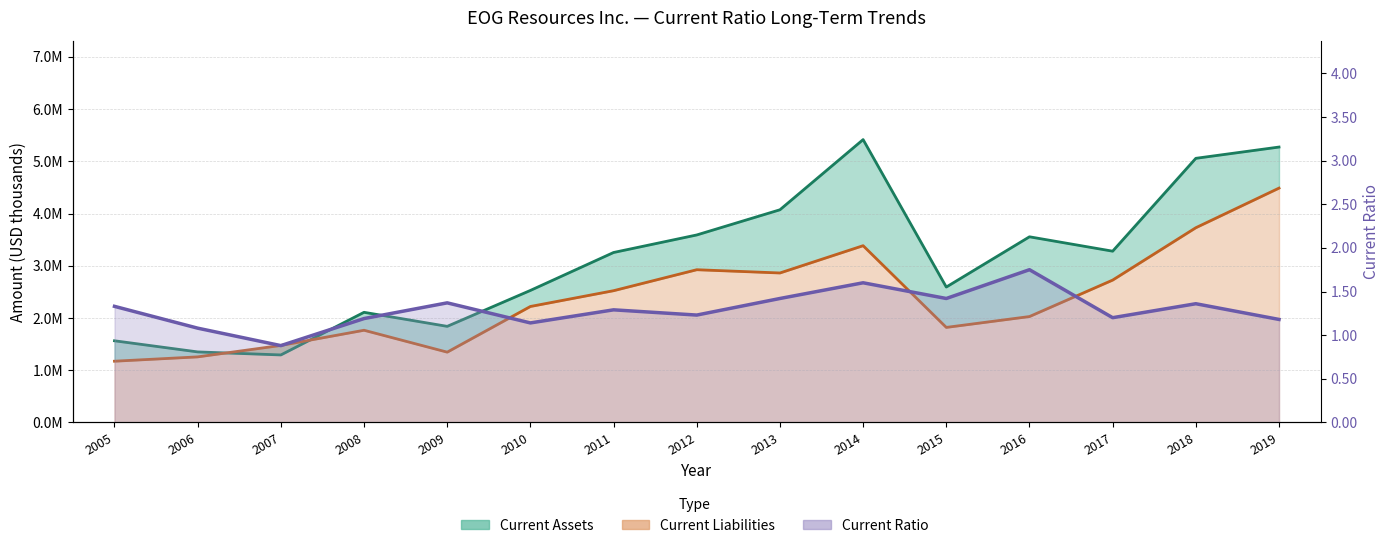

What is the value of the Current Assets point at the 7th from the left?

3253938.0